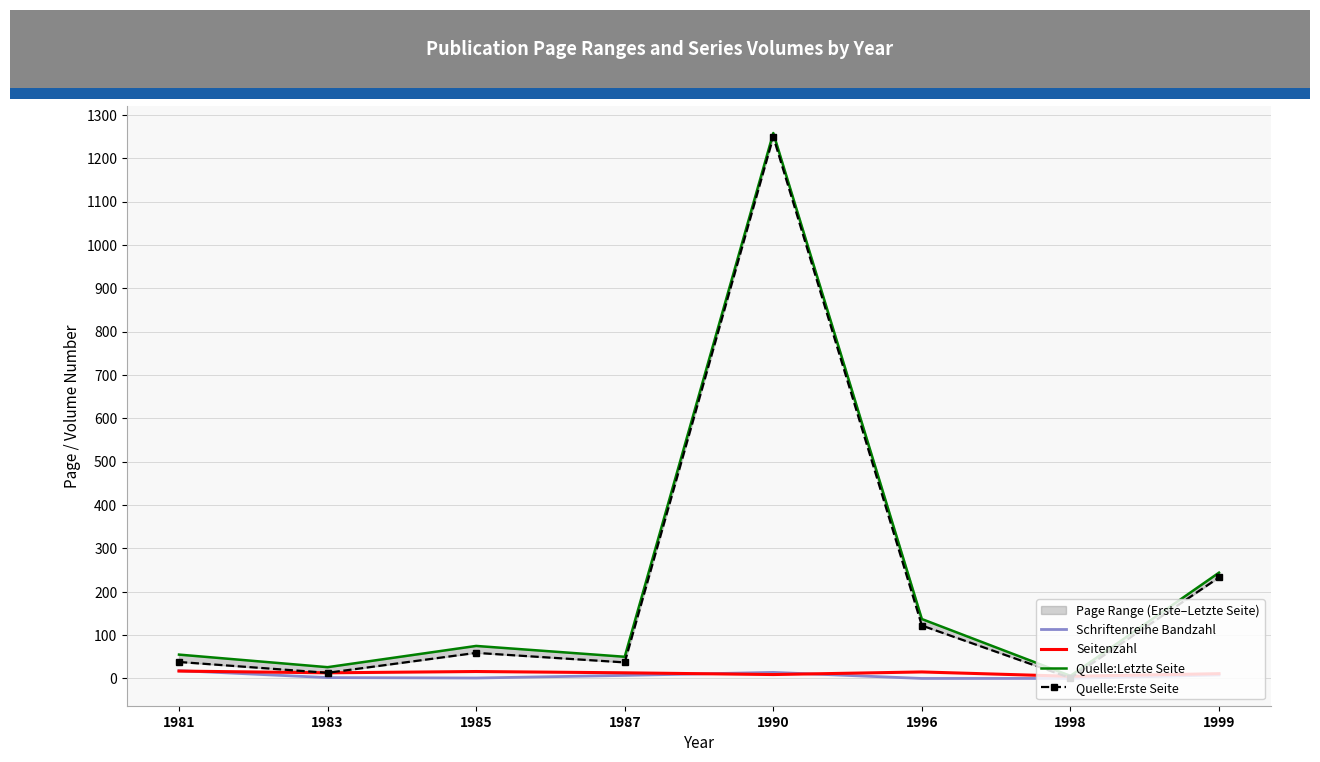

Is it true that Seitenzahl equals 17 at 1981?

True